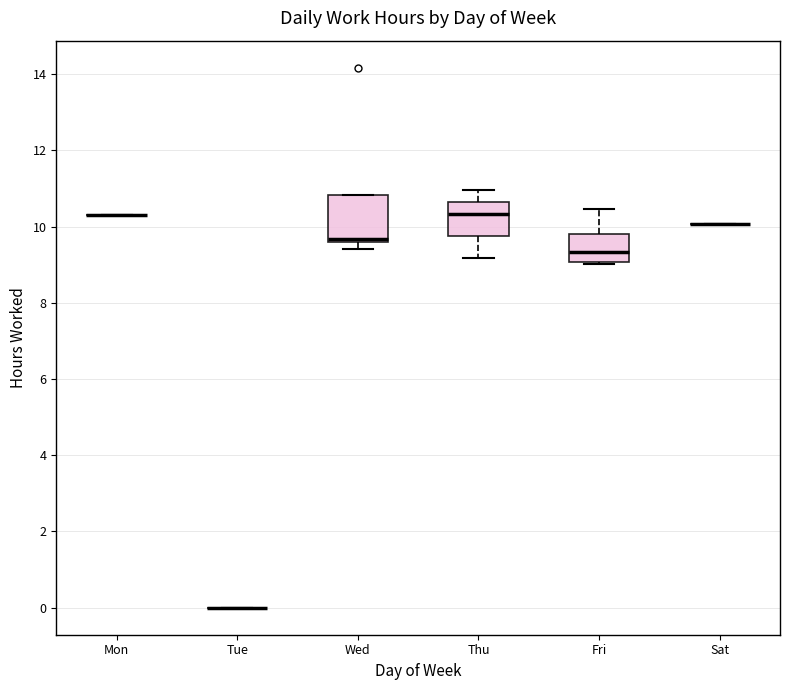

Reading left to right, transcribe this box plot: for each box, give where its median line is, the range the box spans, and where its two whiskers end, as read against the y-axis. The values are not printed on the chart, so give them approximately, as read against the axis.

Mon: box collapsed to a line at 10.4, whiskers 10.4 to 10.4
Tue: box collapsed to a line at 0.0, whiskers 0.0 to 0.0
Wed: median 9.6 (just above the box's lower edge), box 9.6 to 10.8, whiskers 9.4 to 10.8
Thu: median 10.4, box 9.8 to 10.6, whiskers 9.2 to 11.0
Fri: median 9.4, box 9.0 to 9.8, whiskers 9.0 to 10.4
Sat: box collapsed to a line at 10.0, whiskers 10.0 to 10.0